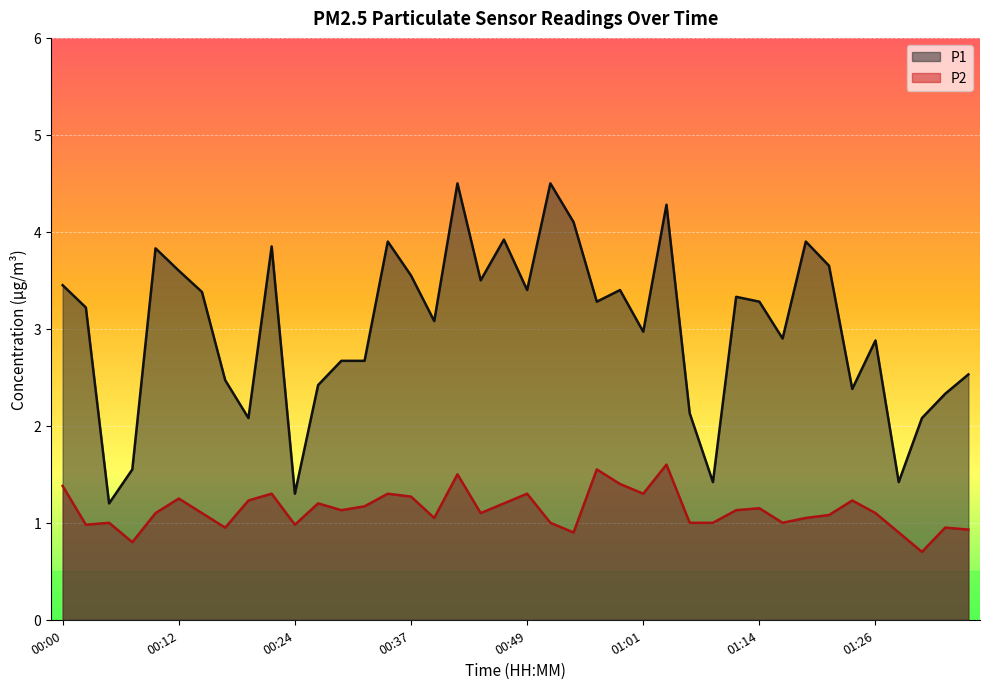

Is the value of P2 at 00:47 greater than the value of P1 at 01:04?

No